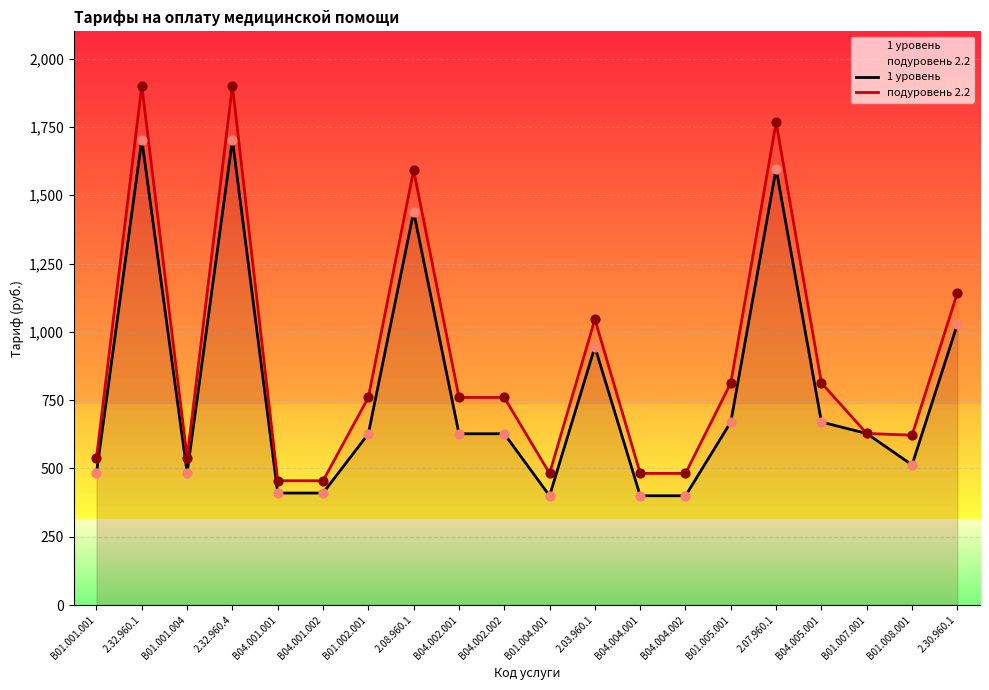

Which series has the largest Y range (max minus min)?

подуровень 2.2